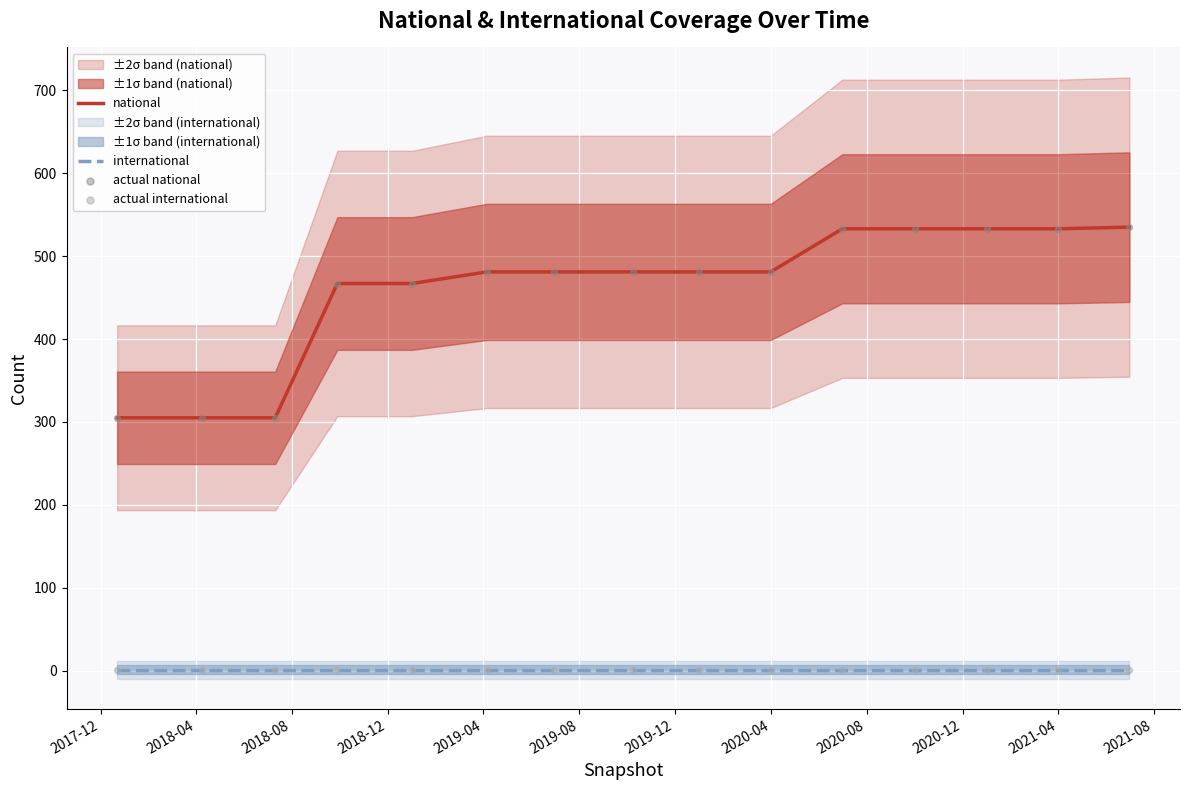

Which series contains the lowest Y value?

international